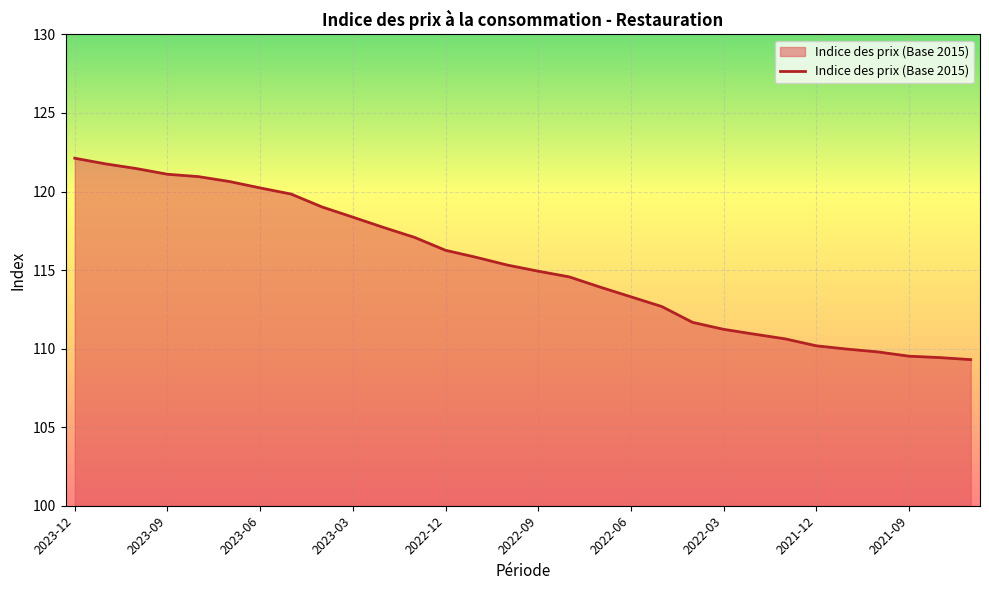

What is the maximum value shown in the chart?

122.1